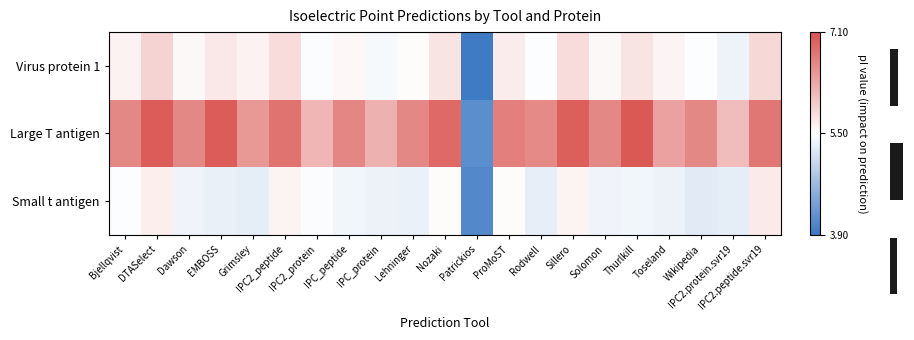

Which label corresponds to the smallest value in the chart?

Patrickios